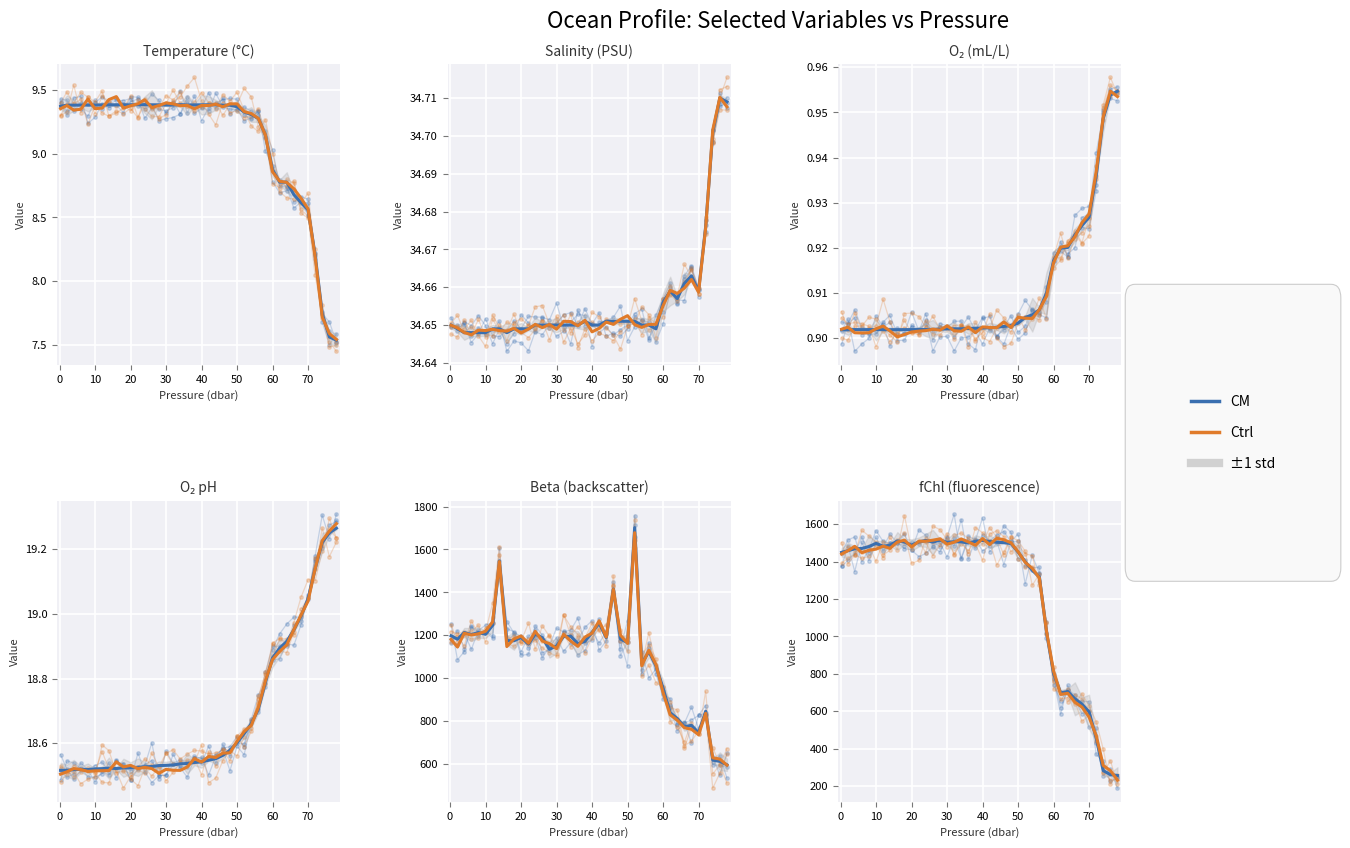

How many lines are shown in the chart?

4